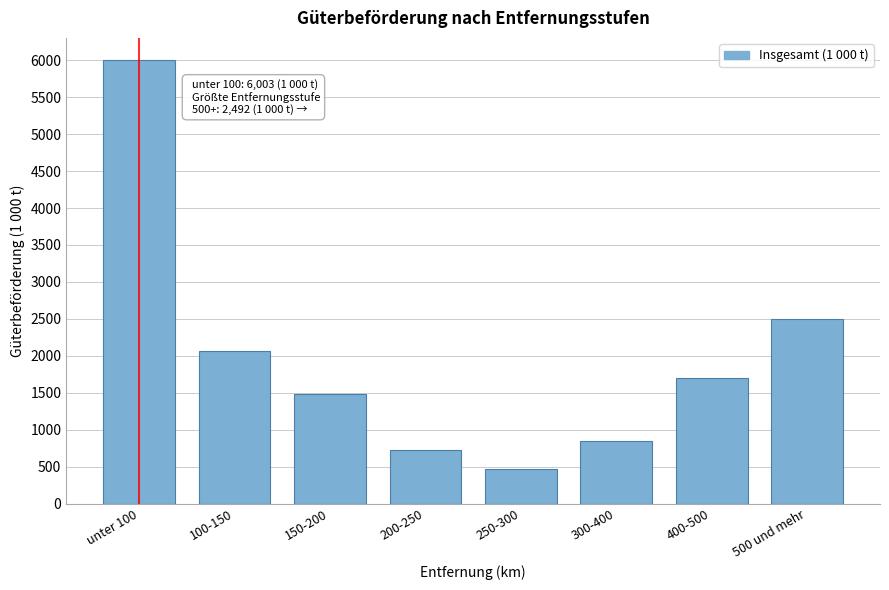

Reading right to left, list all the values displayed in this chart.

500 und mehr=2492.5	400-500=1701.0	300-400=849.2	250-300=470.8	200-250=720.0	150-200=1486.7	100-150=2070.9	unter 100=6003.3